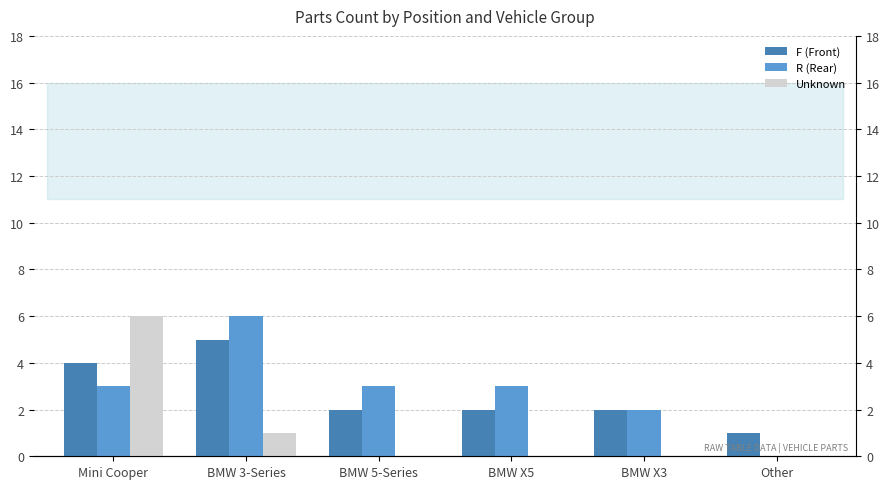

Is it true that Unknown equals -3 at BMW 5-Series?

False